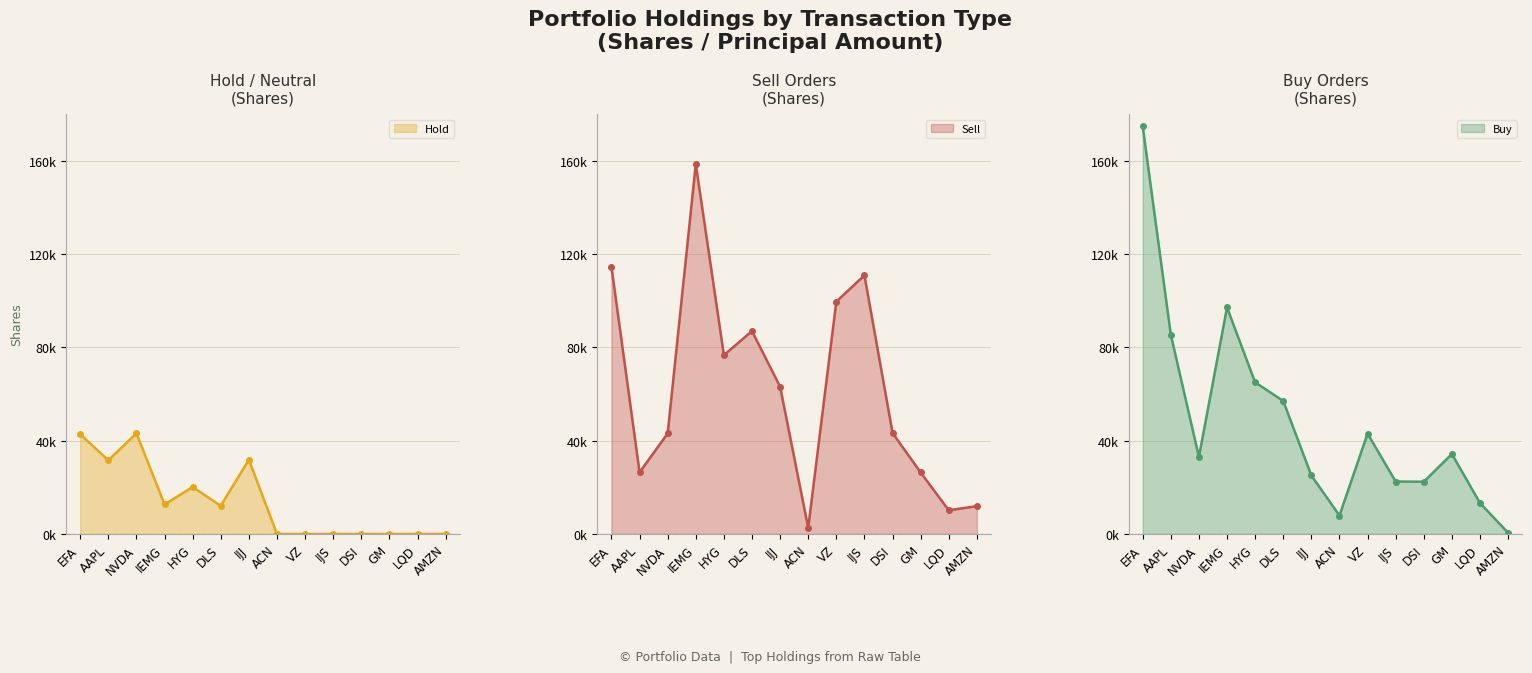

Which series has the widest spread of values?

Buy